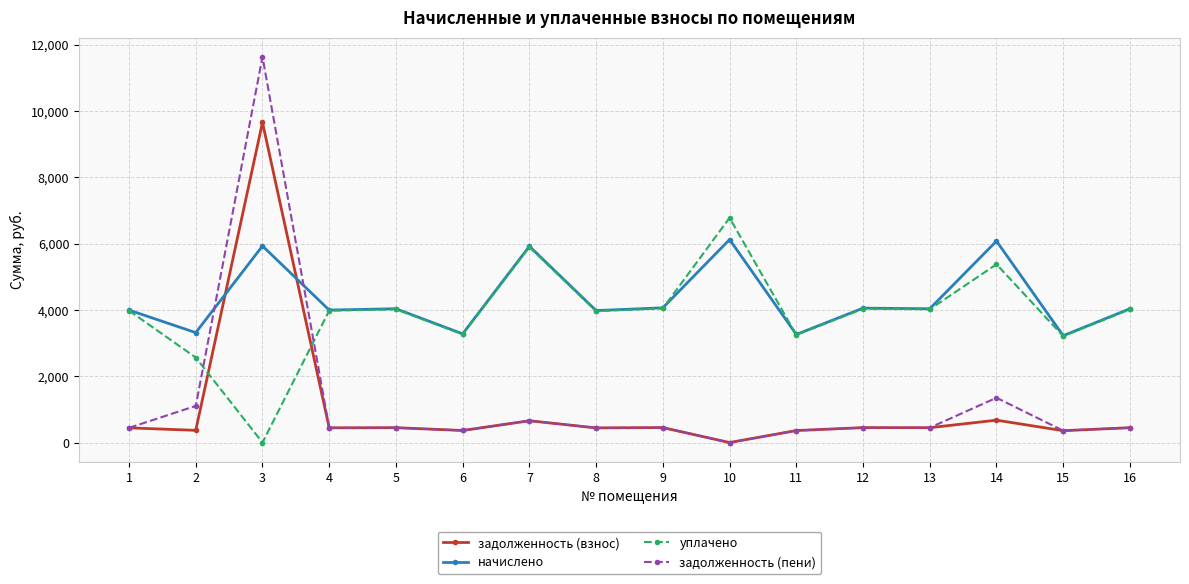

Which series has the largest total across all categories?

начислено